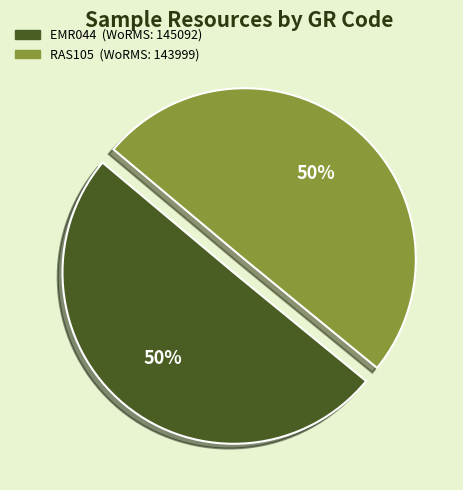

To the nearest percent, what is the combined percentage of RAS105 and EMR044?

100%